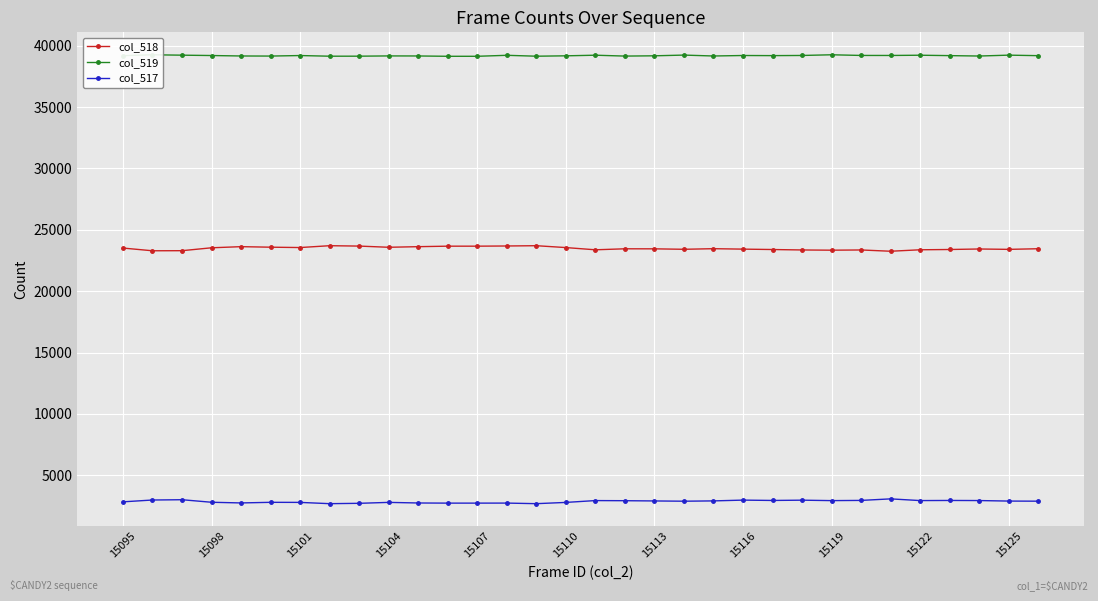

True or false: col_517 and col_518 cross at least once.

False